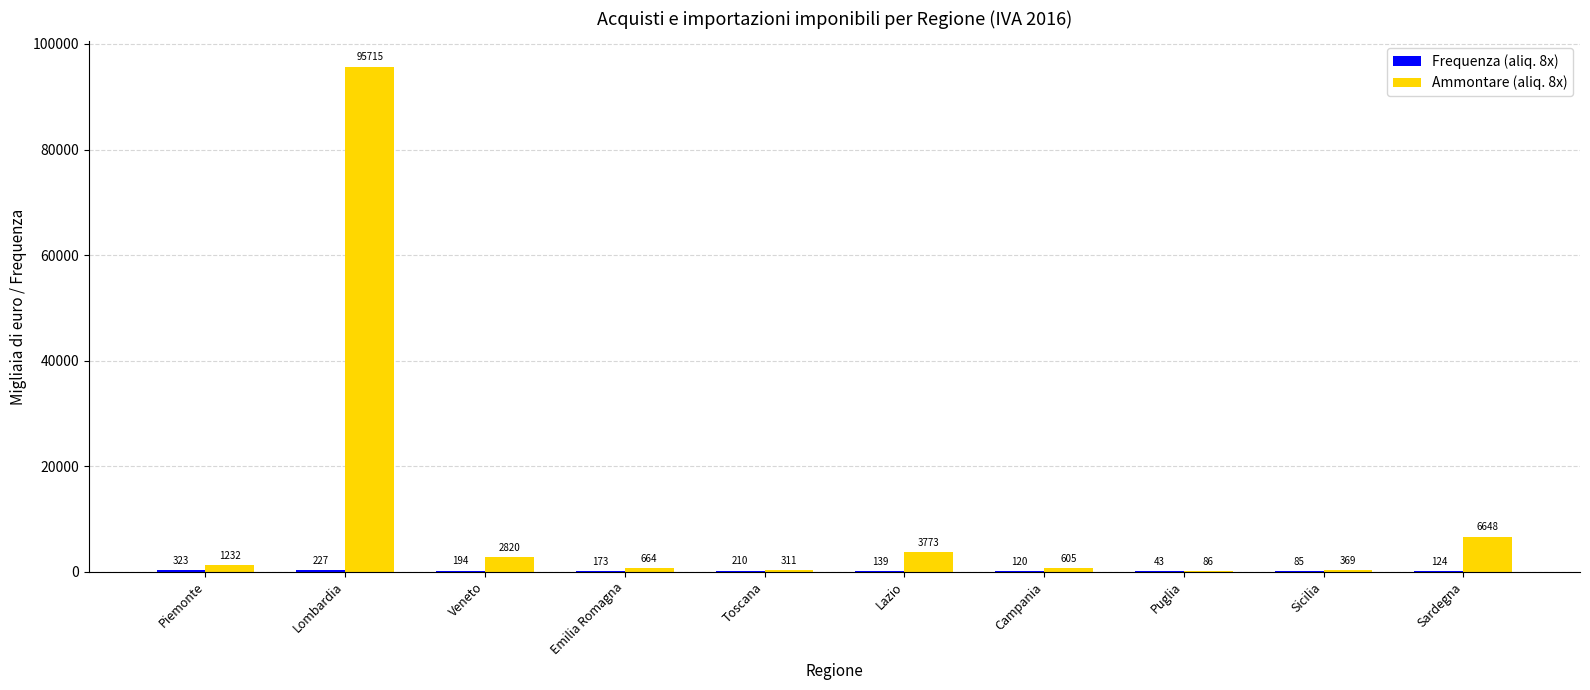

Which category has the highest value in the Ammontare (aliq. 8x) series?

Lombardia